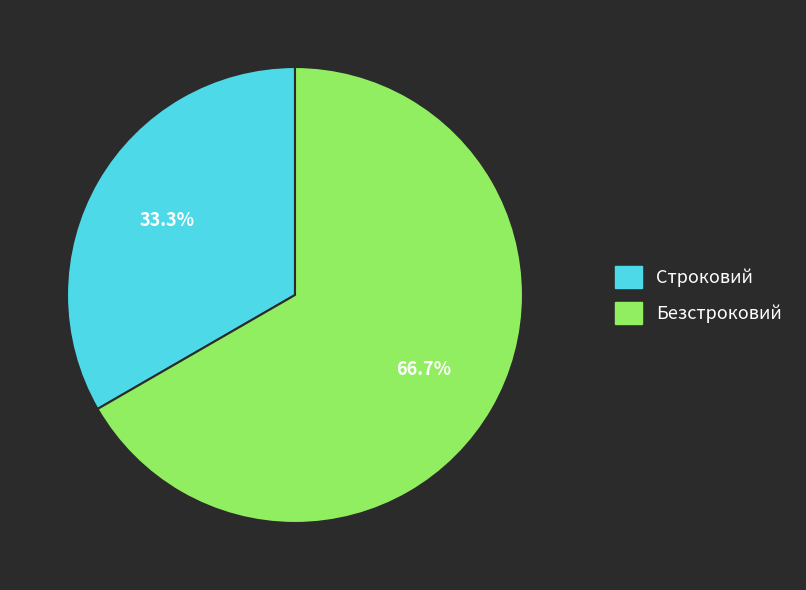

The Безстроковий slice represents 67% of the pie. True or false?

True